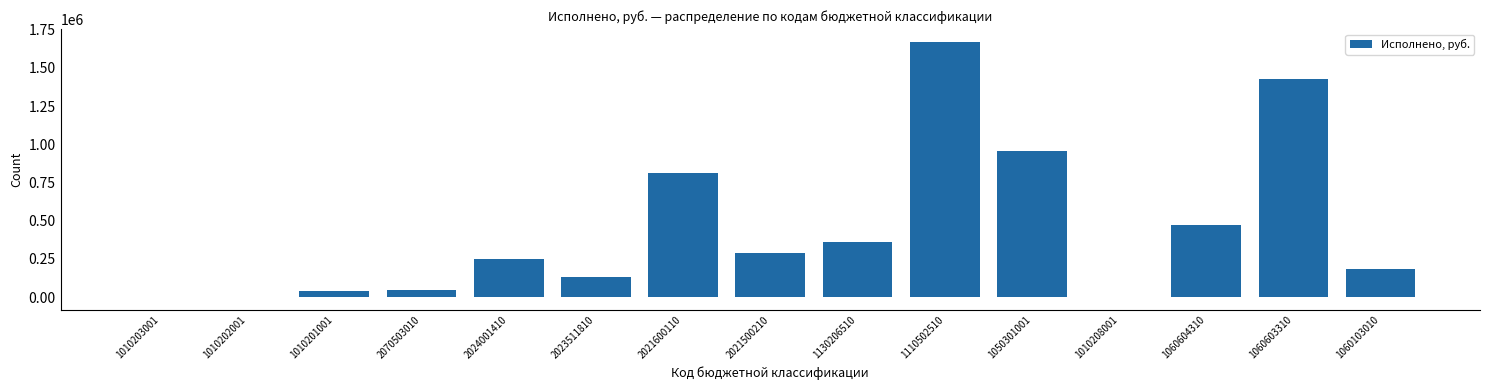

Where is the data nearest to the value 835657?

2021600110